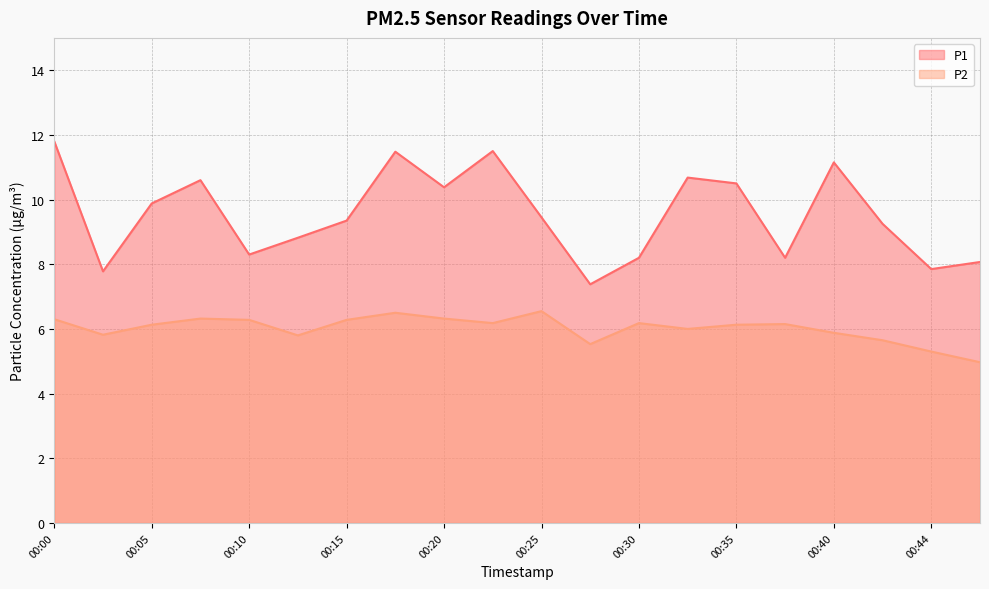

List the series in order of their overall mean, highest first.

P1, P2